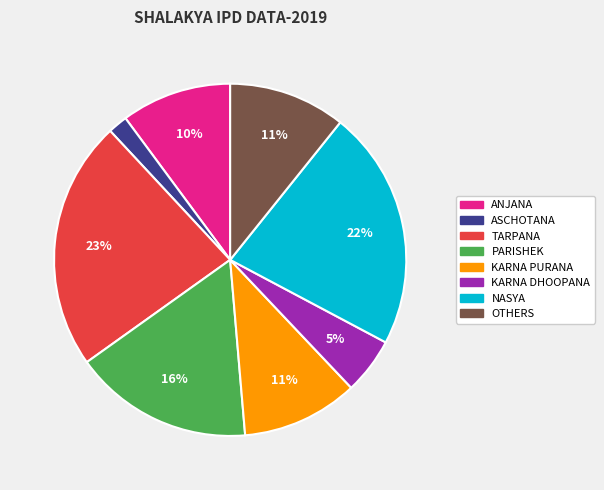

Does any single category account for the majority?

No